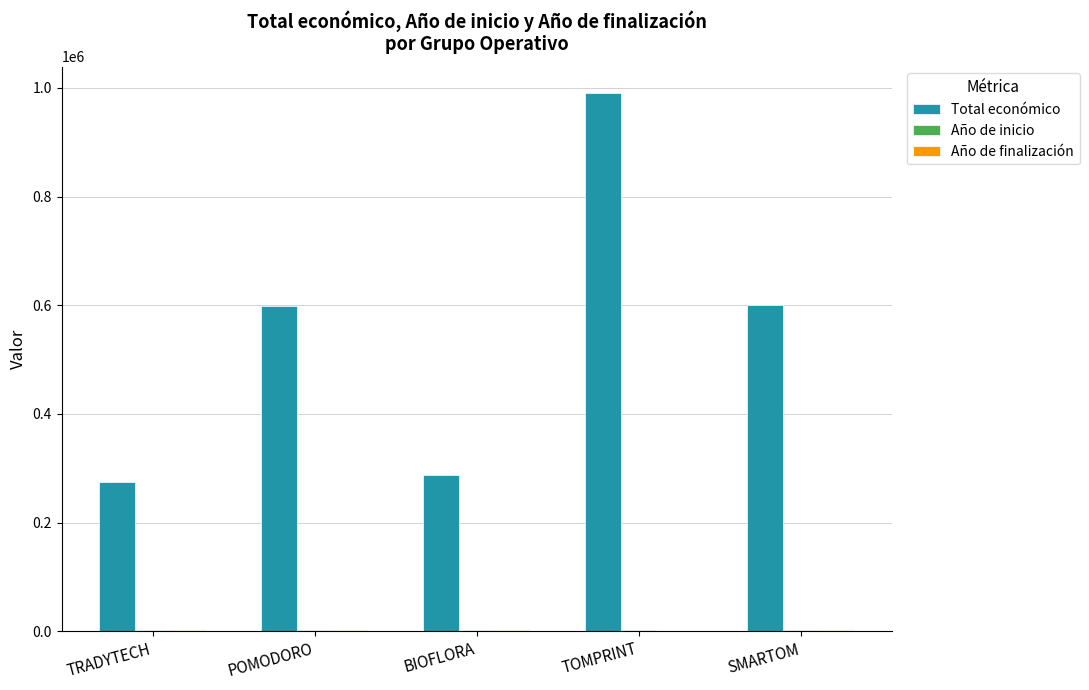

At which category does the chart reach its peak across all series?

TOMPRINT